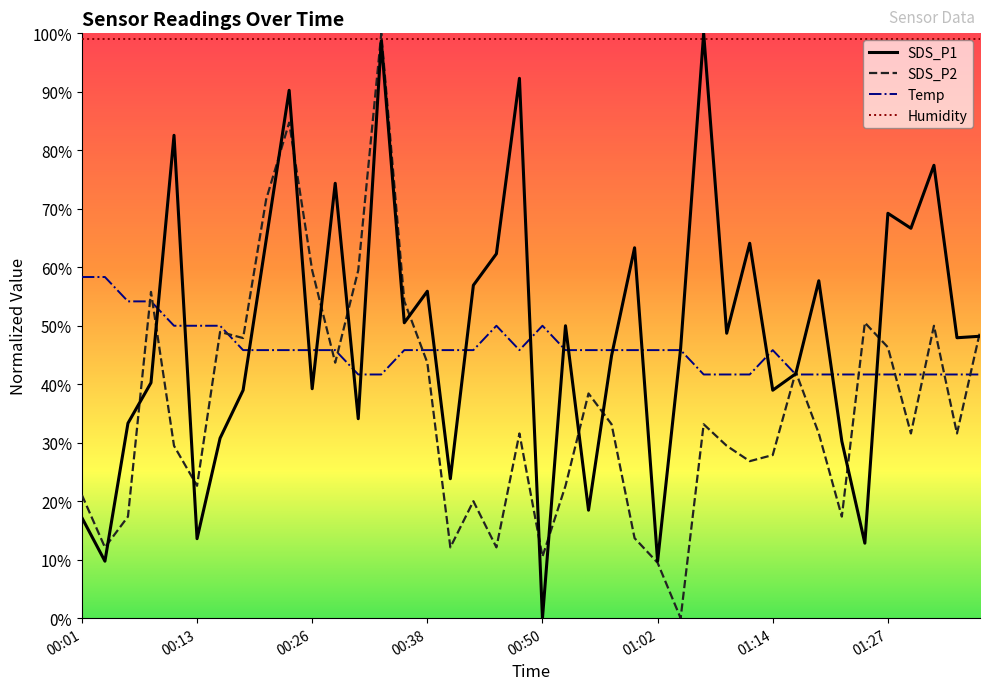

What is the maximum value shown in the chart?

100.0